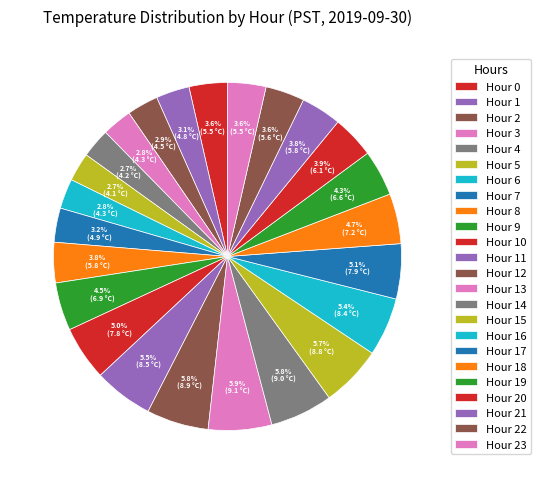

To the nearest percent, what is the average slice percentage?

4%